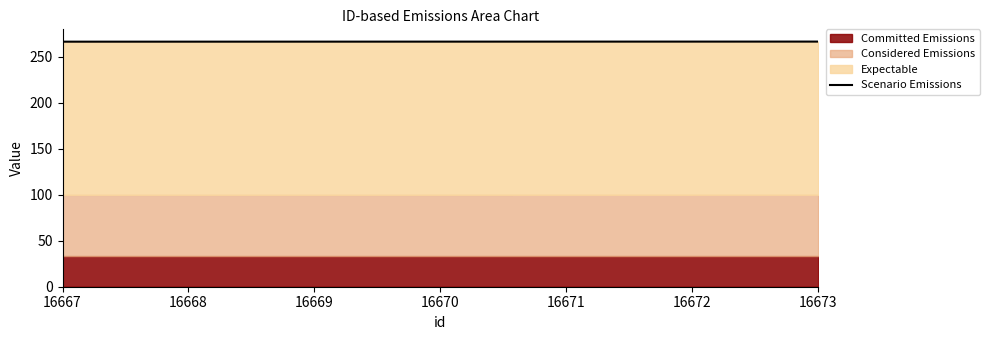

What is the value of the 3rd point from the left?

266.8